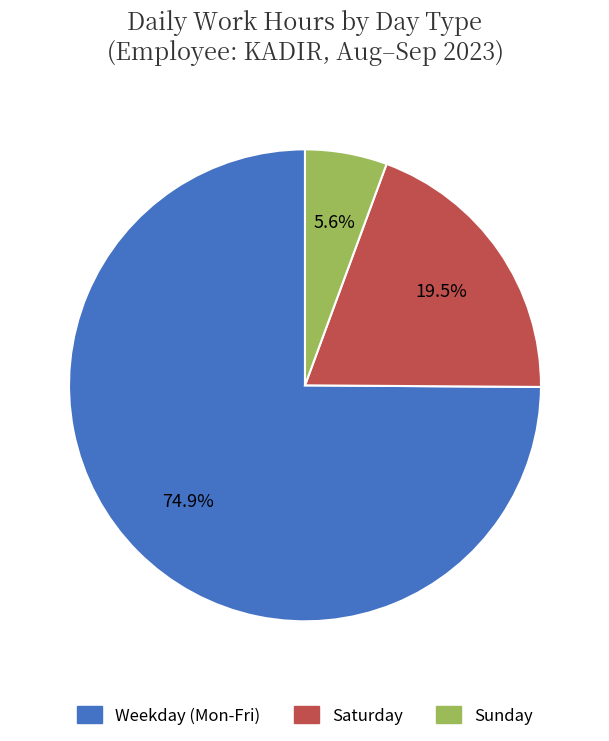

Is there a majority slice in this chart?

Yes